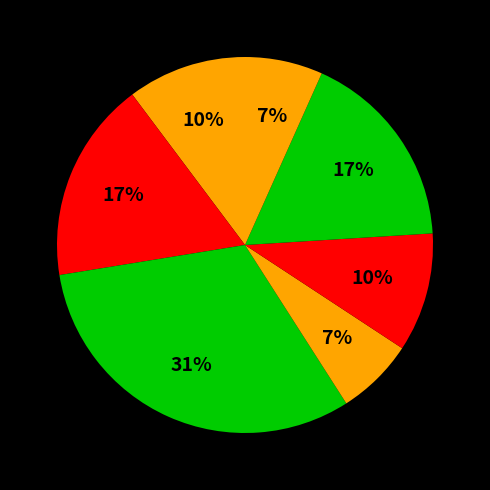

How many segments does this pie chart have?

7